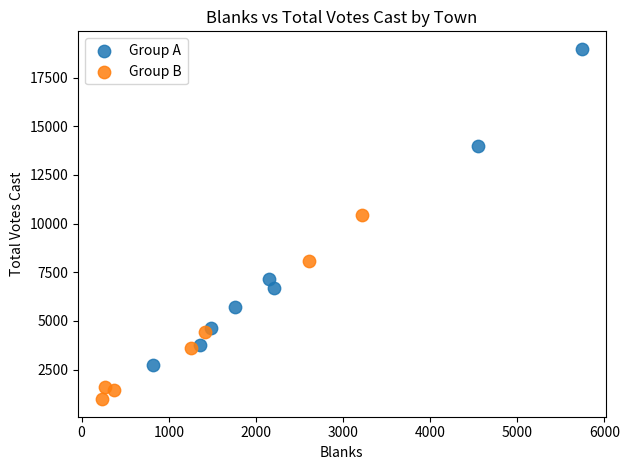

Which series contains the lowest Y value?

Group B